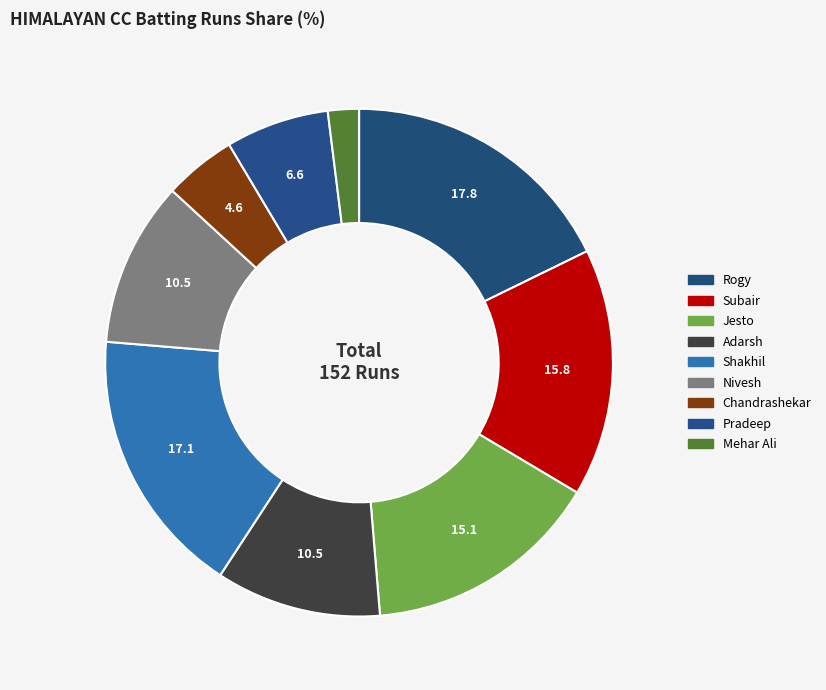

To the nearest percent, what is the average slice percentage?

11%